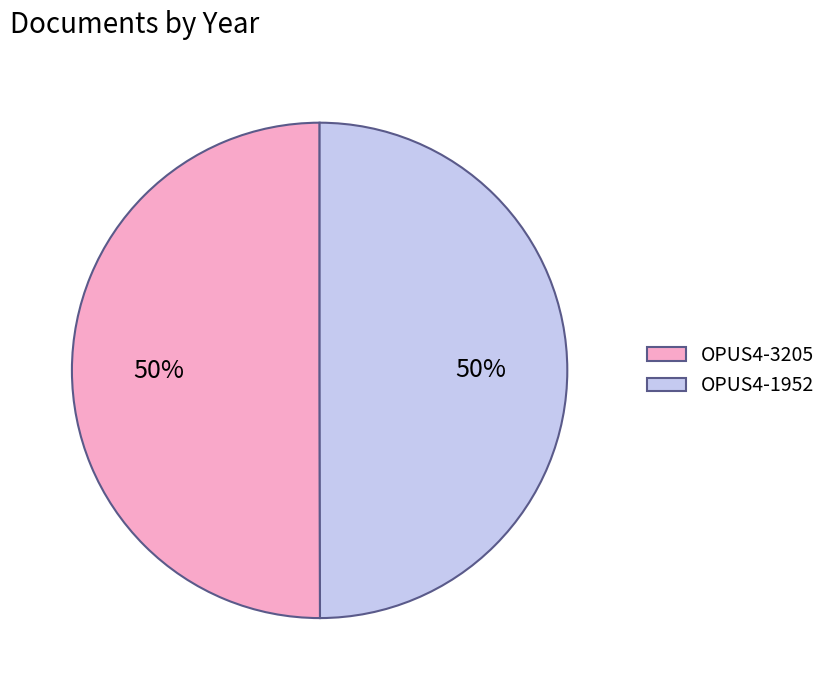

To the nearest percent, what is the combined percentage of OPUS4-1952 and OPUS4-3205?

100%